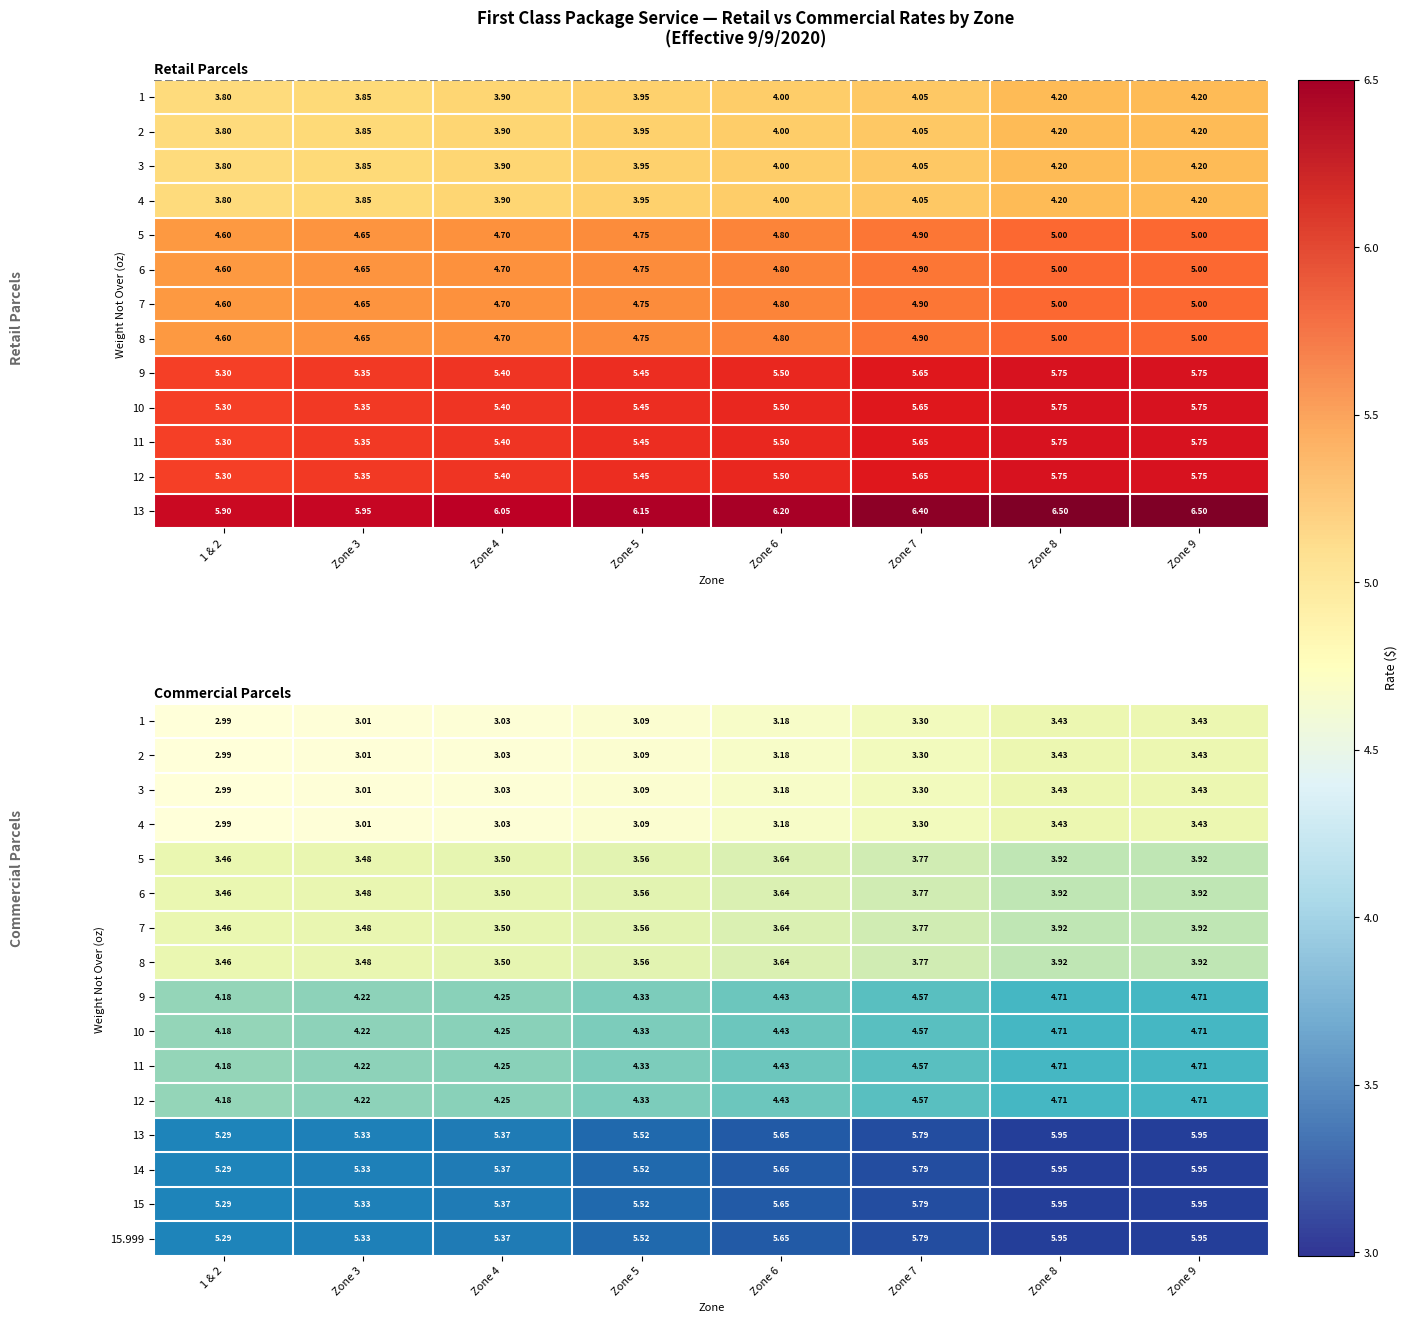

Count the number of categories in the chart.

8